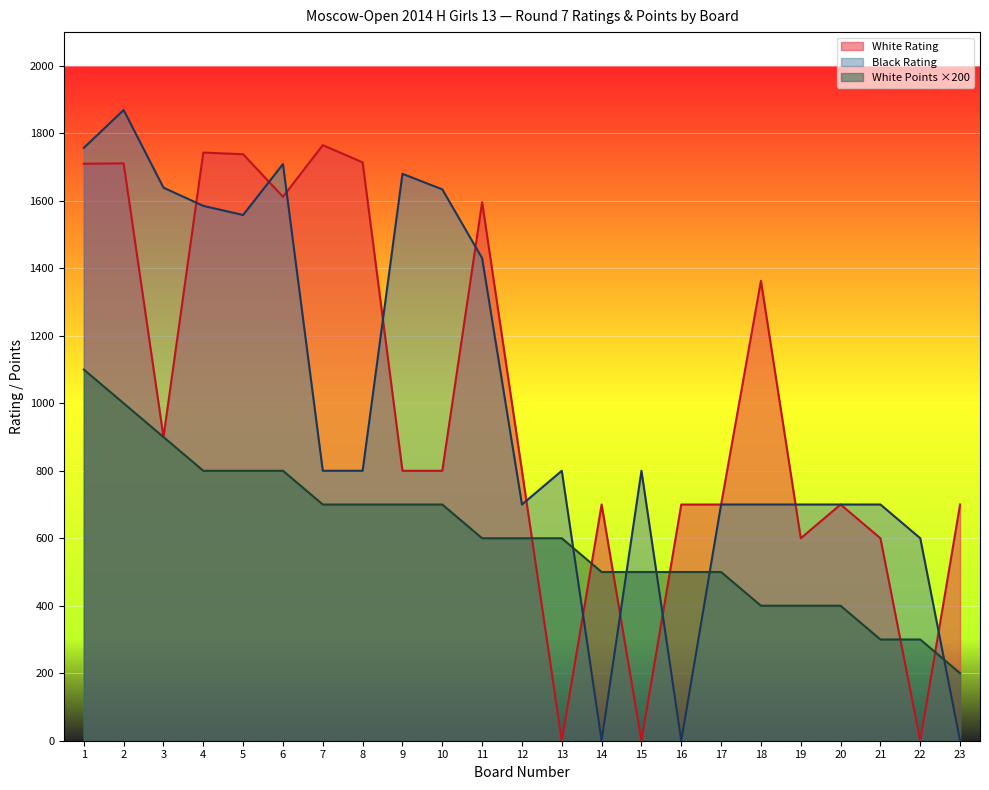

True or false: Black Rating and White Rating cross at least once.

True